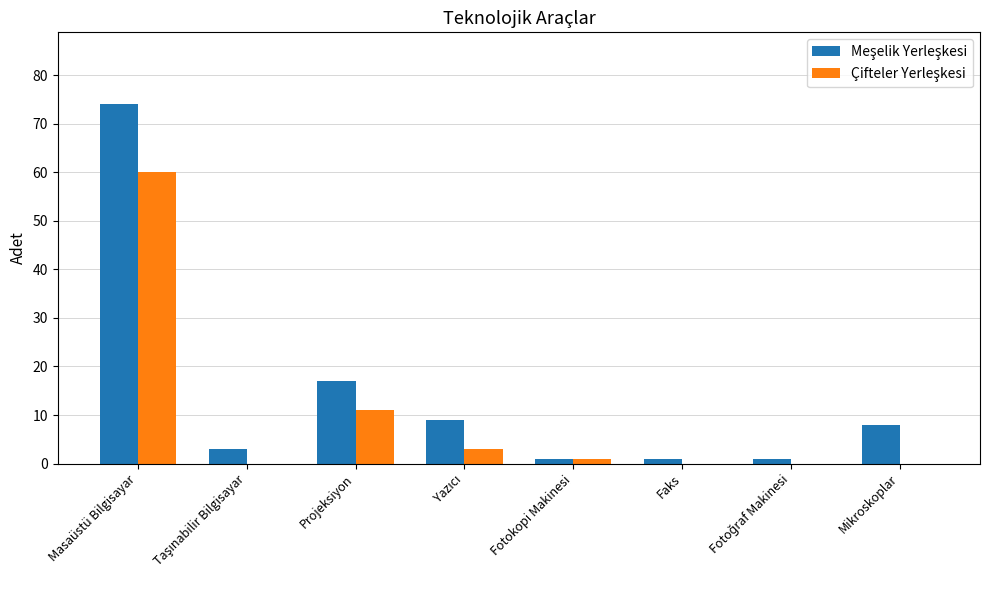

What is the greatest value displayed?

74